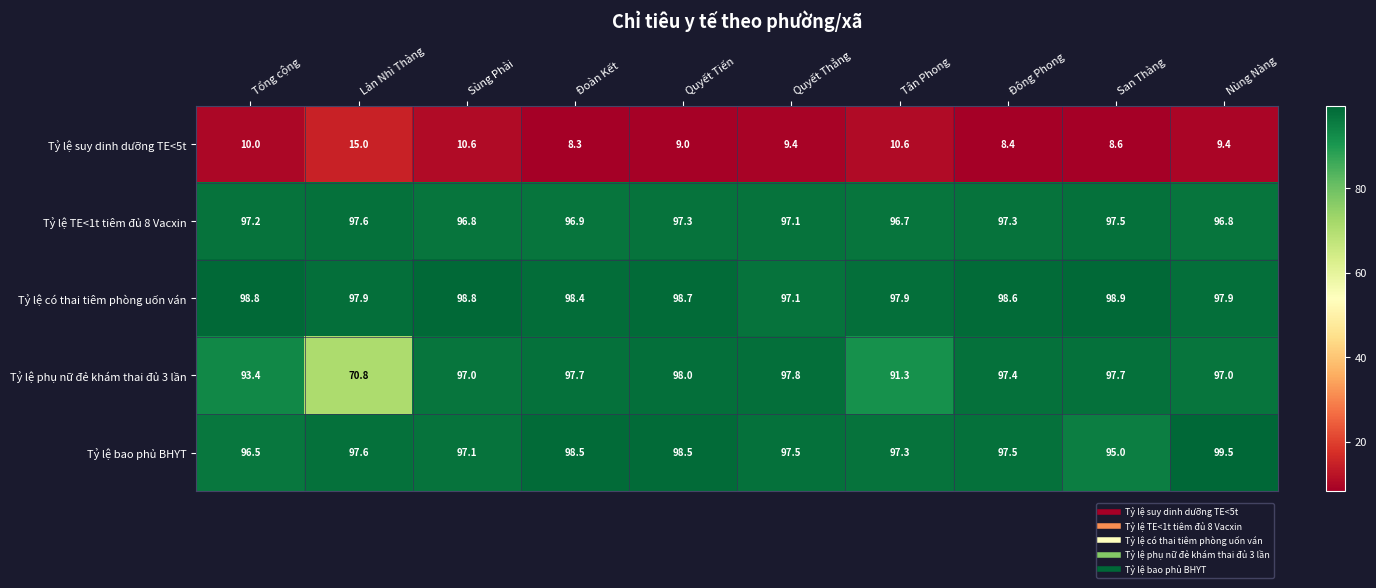

The value of Tỷ lệ TE<1t tiêm đủ 8 Vacxin at Quyết Thắng is 51.2. True or false?

False